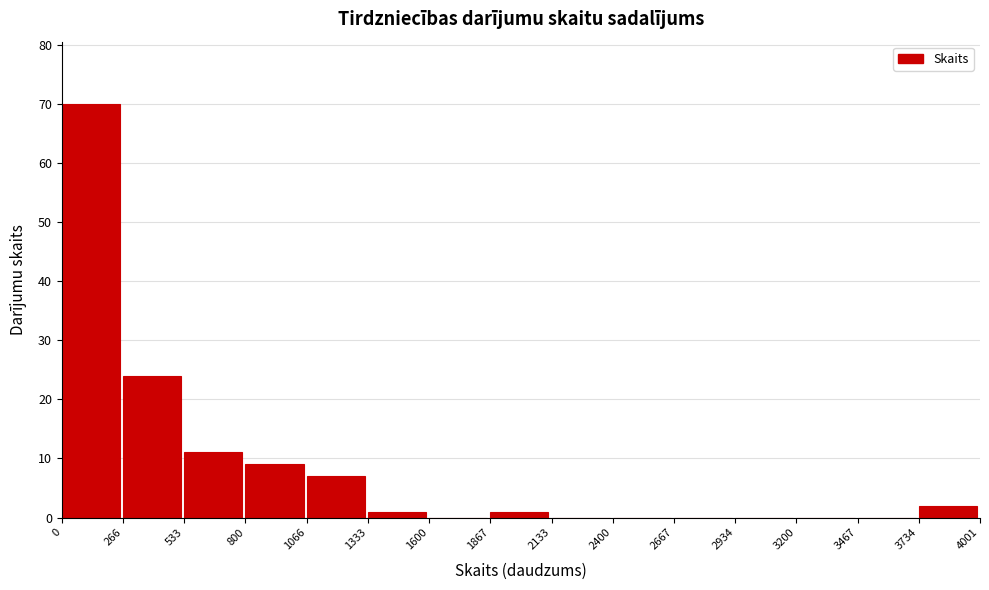

Reading left to right, transcribe this chart: for each bar, give the range it covers on the x-axis and its height. The values are not printed on the chart, so give them approximately, as read against the axis.

0 to 266: 70
266 to 533: 24
533 to 800: 11
800 to 1066: 9
1066 to 1333: 7
1333 to 1600: 1
1600 to 1867: 0
1867 to 2133: 1
2133 to 2400: 0
2400 to 2667: 0
2667 to 2934: 0
2934 to 3200: 0
3200 to 3467: 0
3467 to 3734: 0
3734 to 4001: 2